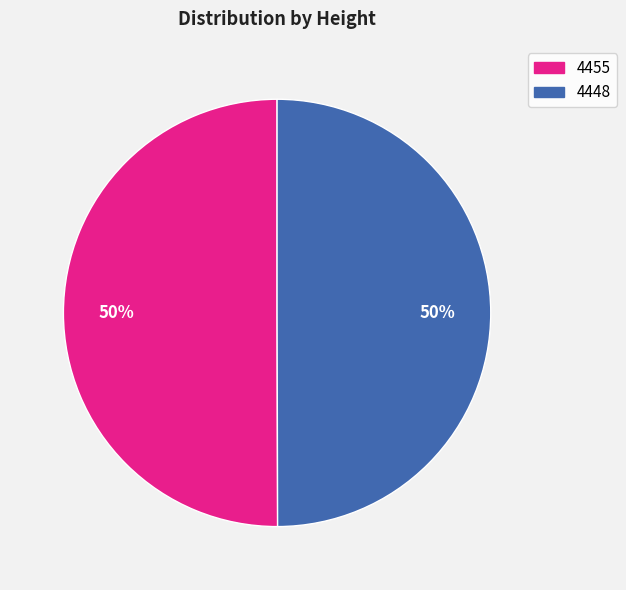

True or false: 4448 accounts for 50% of the total.

True